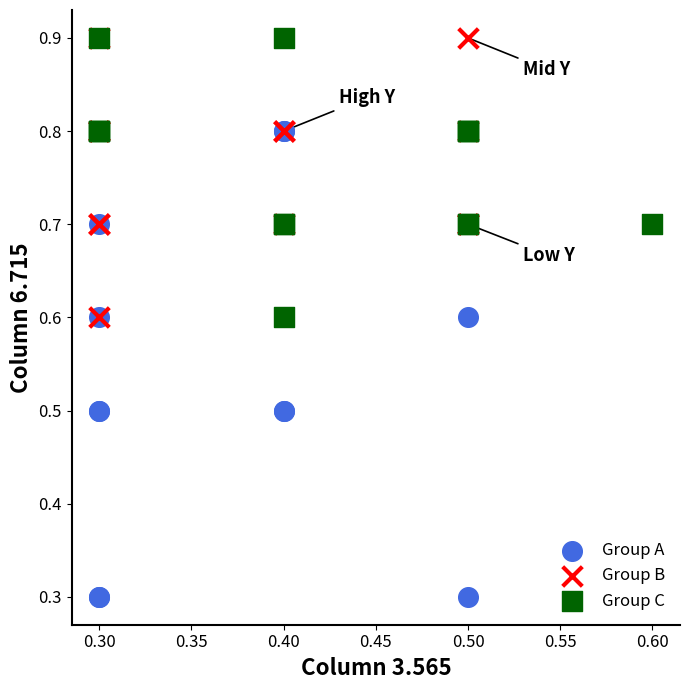

Which series contains the lowest Y value?

Group A